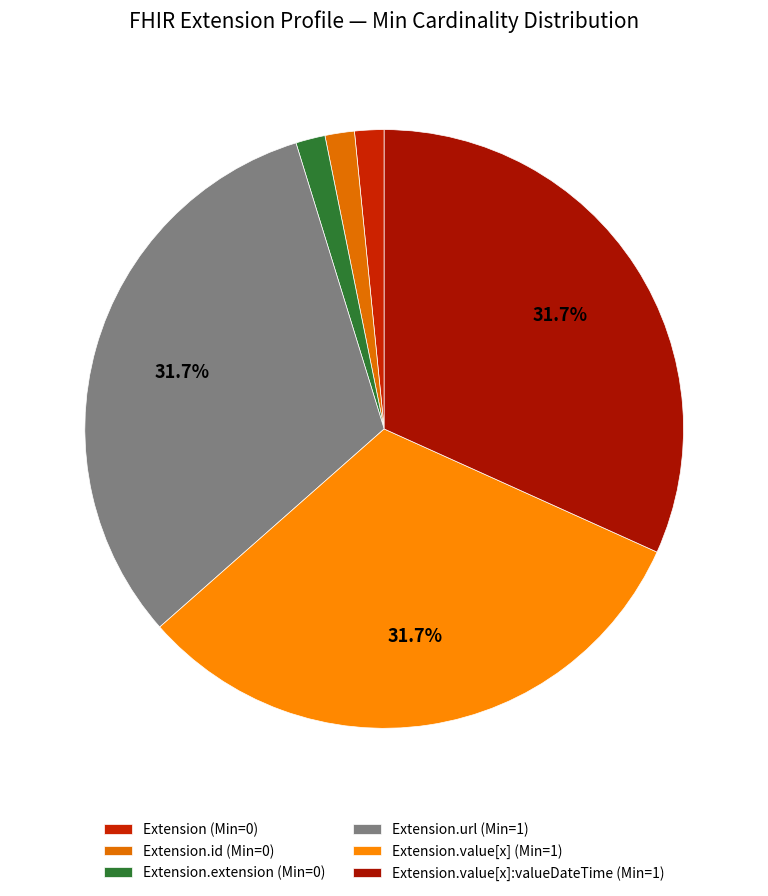

To the nearest percent, what is the difference between the largest and smallest slice percentages?

30%